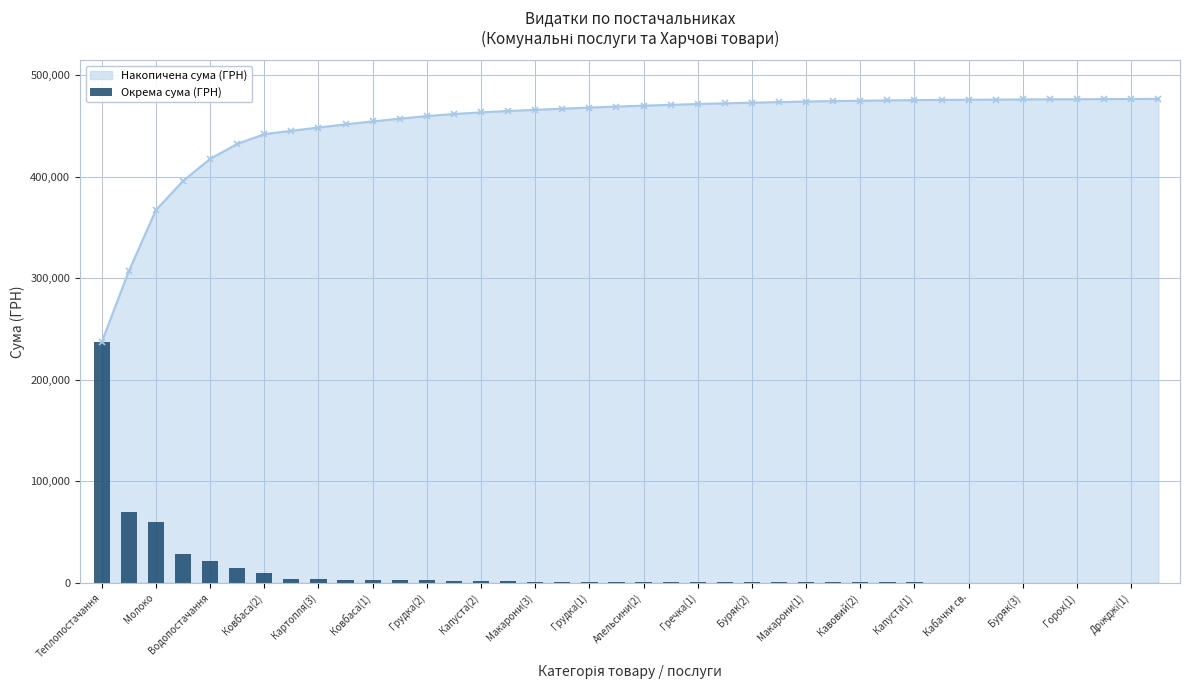

What is the lowest value of the Накопичена сума (ГРН) series?

237104.9